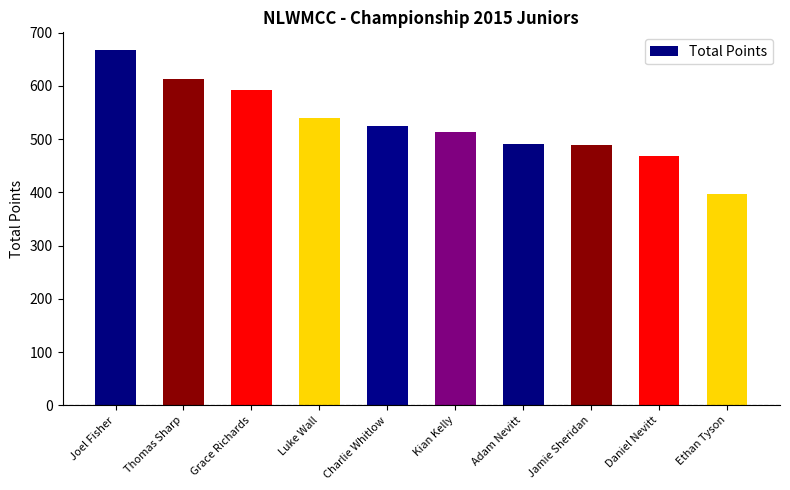

Which has a higher value, Charlie Whitlow or Ethan Tyson?

Charlie Whitlow